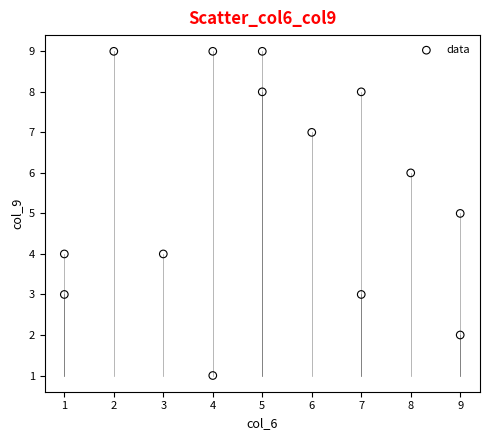

What is the range of Y values (max minus min)?

8